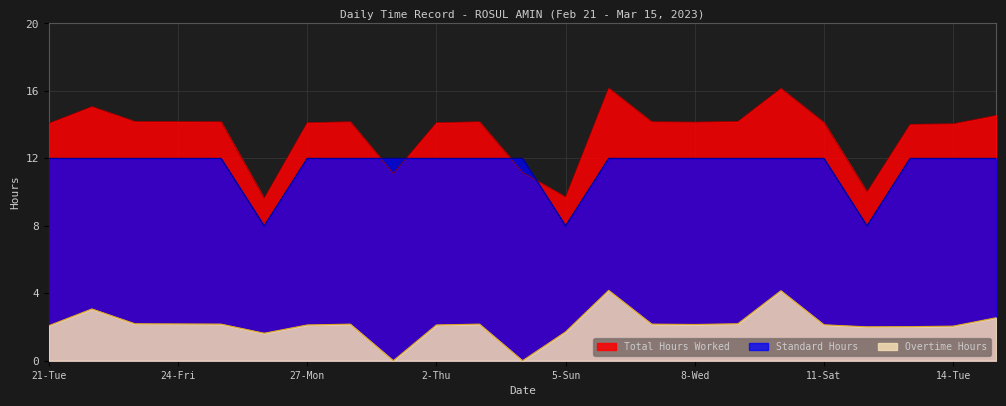

True or false: Overtime Hours and Total Hours Worked intersect in this chart.

False